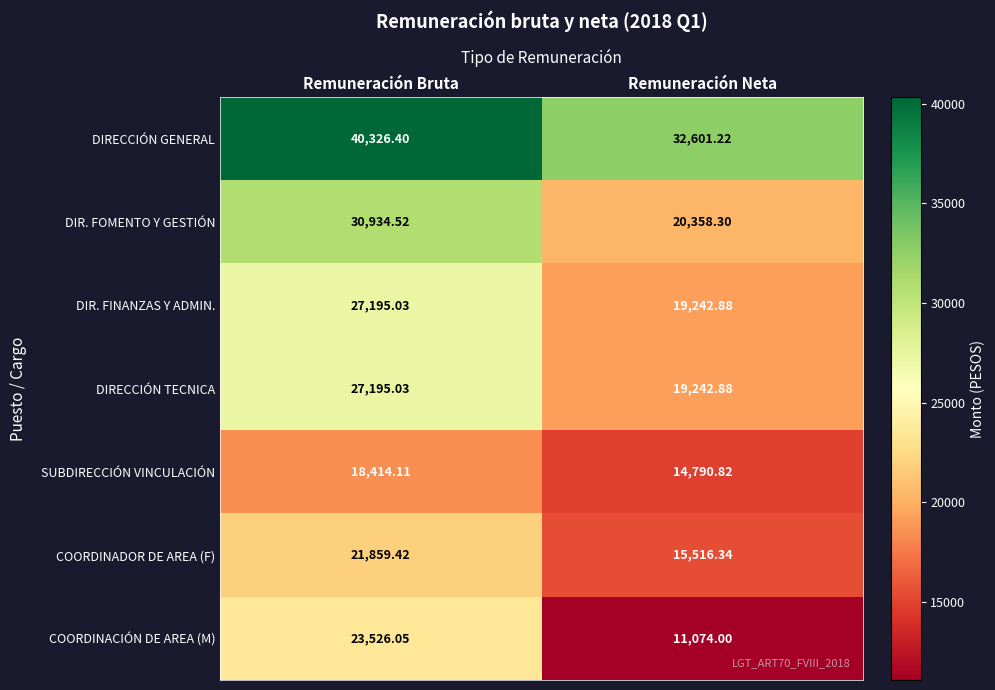

Which category has the highest value in the DIRECCIÓN TECNICA series?

Remuneración Bruta